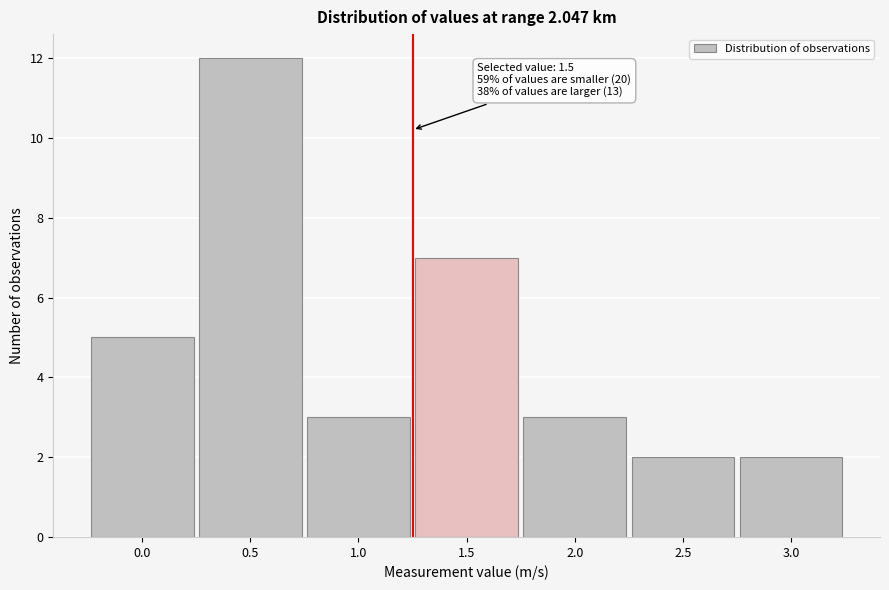

Reading left to right, list all the values displayed in this chart.

5	12	3	7	3	2	2